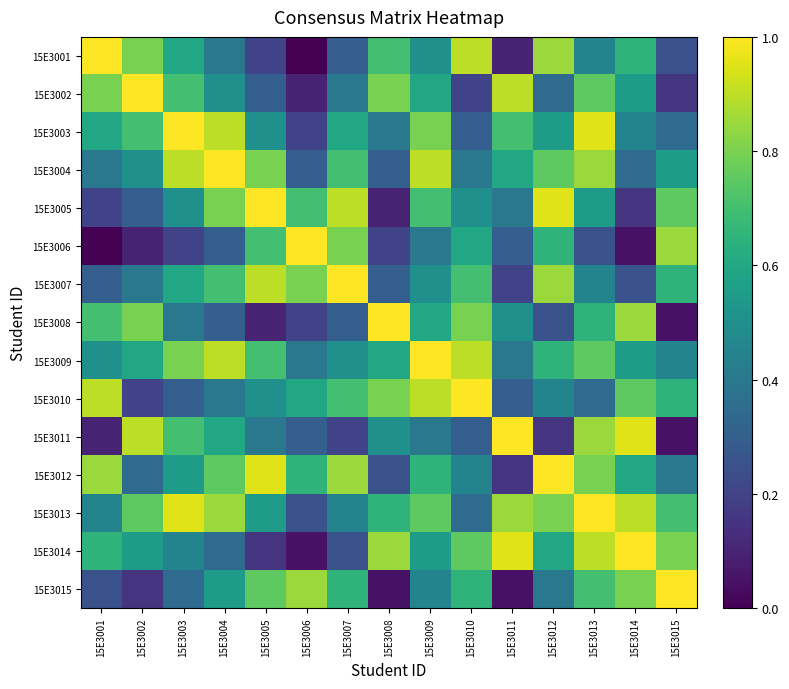

Reading left to right, transcribe all the data shown in this chart.

15E3001: 15E3001=1.0	15E3002=0.8	15E3003=0.6	15E3004=0.4	15E3005=0.2	15E3006=0.0	15E3007=0.3	15E3008=0.7	15E3009=0.5	15E3010=0.9	15E3011=0.1	15E3012=0.8	15E3013=0.5	15E3014=0.7	15E3015=0.2
15E3002: 15E3001=0.8	15E3002=1.0	15E3003=0.7	15E3004=0.5	15E3005=0.3	15E3006=0.1	15E3007=0.4	15E3008=0.8	15E3009=0.6	15E3010=0.2	15E3011=0.9	15E3012=0.3	15E3013=0.8	15E3014=0.6	15E3015=0.1
15E3003: 15E3001=0.6	15E3002=0.7	15E3003=1.0	15E3004=0.9	15E3005=0.5	15E3006=0.2	15E3007=0.6	15E3008=0.4	15E3009=0.8	15E3010=0.3	15E3011=0.7	15E3012=0.6	15E3013=0.9	15E3014=0.5	15E3015=0.3
15E3004: 15E3001=0.4	15E3002=0.5	15E3003=0.9	15E3004=1.0	15E3005=0.8	15E3006=0.3	15E3007=0.7	15E3008=0.3	15E3009=0.9	15E3010=0.4	15E3011=0.6	15E3012=0.8	15E3013=0.8	15E3014=0.3	15E3015=0.6
15E3005: 15E3001=0.2	15E3002=0.3	15E3003=0.5	15E3004=0.8	15E3005=1.0	15E3006=0.7	15E3007=0.9	15E3008=0.1	15E3009=0.7	15E3010=0.5	15E3011=0.4	15E3012=0.9	15E3013=0.6	15E3014=0.1	15E3015=0.8
15E3006: 15E3001=0.0	15E3002=0.1	15E3003=0.2	15E3004=0.3	15E3005=0.7	15E3006=1.0	15E3007=0.8	15E3008=0.2	15E3009=0.4	15E3010=0.6	15E3011=0.3	15E3012=0.7	15E3013=0.2	15E3014=0.1	15E3015=0.8
15E3007: 15E3001=0.3	15E3002=0.4	15E3003=0.6	15E3004=0.7	15E3005=0.9	15E3006=0.8	15E3007=1.0	15E3008=0.3	15E3009=0.5	15E3010=0.7	15E3011=0.2	15E3012=0.8	15E3013=0.5	15E3014=0.2	15E3015=0.7
15E3008: 15E3001=0.7	15E3002=0.8	15E3003=0.4	15E3004=0.3	15E3005=0.1	15E3006=0.2	15E3007=0.3	15E3008=1.0	15E3009=0.6	15E3010=0.8	15E3011=0.5	15E3012=0.2	15E3013=0.7	15E3014=0.8	15E3015=0.1
15E3009: 15E3001=0.5	15E3002=0.6	15E3003=0.8	15E3004=0.9	15E3005=0.7	15E3006=0.4	15E3007=0.5	15E3008=0.6	15E3009=1.0	15E3010=0.9	15E3011=0.4	15E3012=0.7	15E3013=0.8	15E3014=0.6	15E3015=0.5
15E3010: 15E3001=0.9	15E3002=0.2	15E3003=0.3	15E3004=0.4	15E3005=0.5	15E3006=0.6	15E3007=0.7	15E3008=0.8	15E3009=0.9	15E3010=1.0	15E3011=0.3	15E3012=0.5	15E3013=0.3	15E3014=0.8	15E3015=0.7
15E3011: 15E3001=0.1	15E3002=0.9	15E3003=0.7	15E3004=0.6	15E3005=0.4	15E3006=0.3	15E3007=0.2	15E3008=0.5	15E3009=0.4	15E3010=0.3	15E3011=1.0	15E3012=0.1	15E3013=0.8	15E3014=0.9	15E3015=0.1
15E3012: 15E3001=0.8	15E3002=0.3	15E3003=0.6	15E3004=0.8	15E3005=0.9	15E3006=0.7	15E3007=0.8	15E3008=0.2	15E3009=0.7	15E3010=0.5	15E3011=0.1	15E3012=1.0	15E3013=0.8	15E3014=0.6	15E3015=0.4
15E3013: 15E3001=0.5	15E3002=0.8	15E3003=0.9	15E3004=0.8	15E3005=0.6	15E3006=0.2	15E3007=0.5	15E3008=0.7	15E3009=0.8	15E3010=0.3	15E3011=0.8	15E3012=0.8	15E3013=1.0	15E3014=0.9	15E3015=0.7
15E3014: 15E3001=0.7	15E3002=0.6	15E3003=0.5	15E3004=0.3	15E3005=0.1	15E3006=0.1	15E3007=0.2	15E3008=0.8	15E3009=0.6	15E3010=0.8	15E3011=0.9	15E3012=0.6	15E3013=0.9	15E3014=1.0	15E3015=0.8
15E3015: 15E3001=0.2	15E3002=0.1	15E3003=0.3	15E3004=0.6	15E3005=0.8	15E3006=0.8	15E3007=0.7	15E3008=0.1	15E3009=0.5	15E3010=0.7	15E3011=0.1	15E3012=0.4	15E3013=0.7	15E3014=0.8	15E3015=1.0